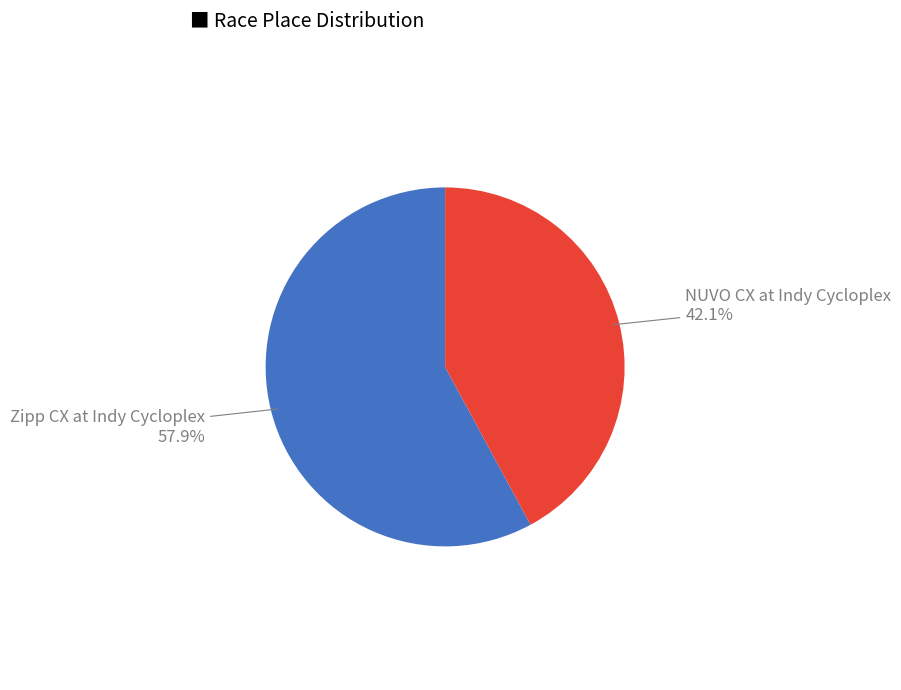

Does any single category account for the majority?

Yes